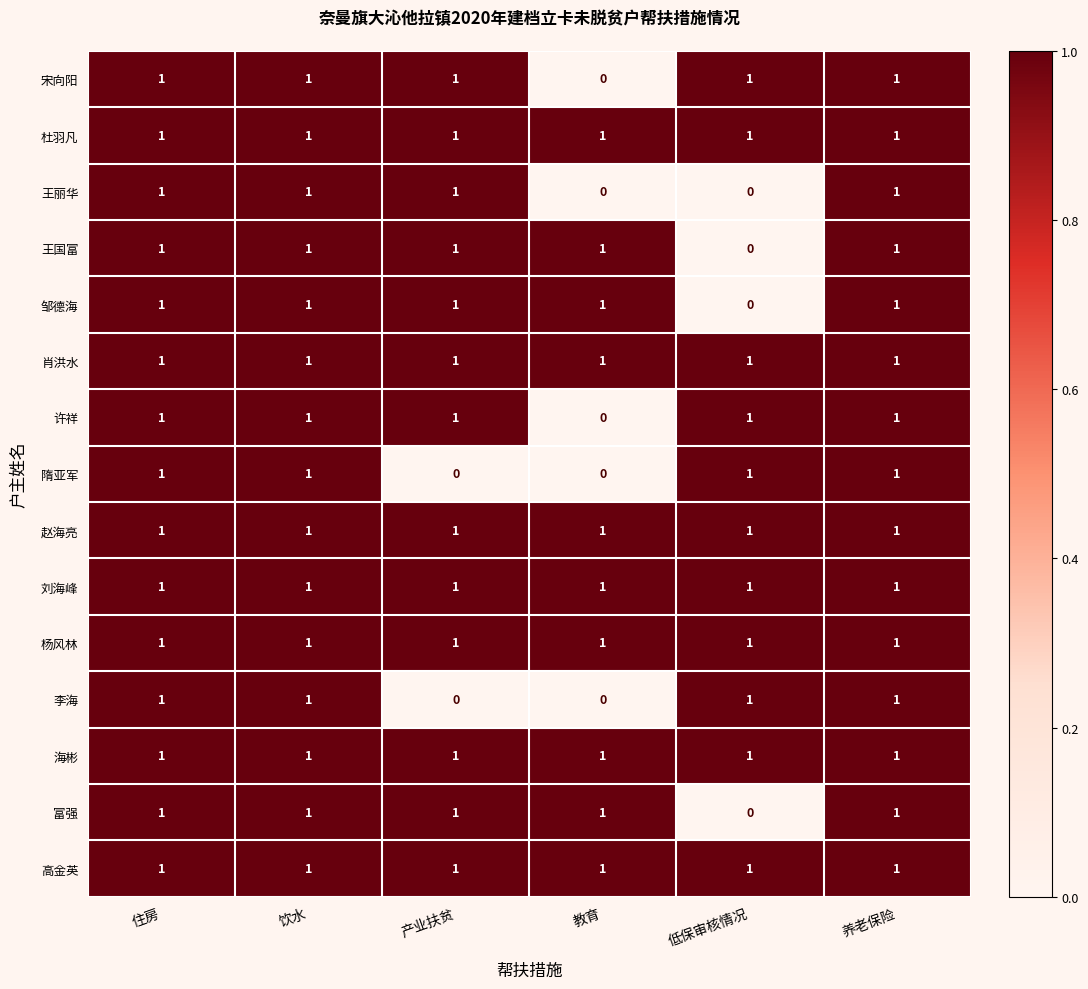

Count the number of data series in this chart.

15